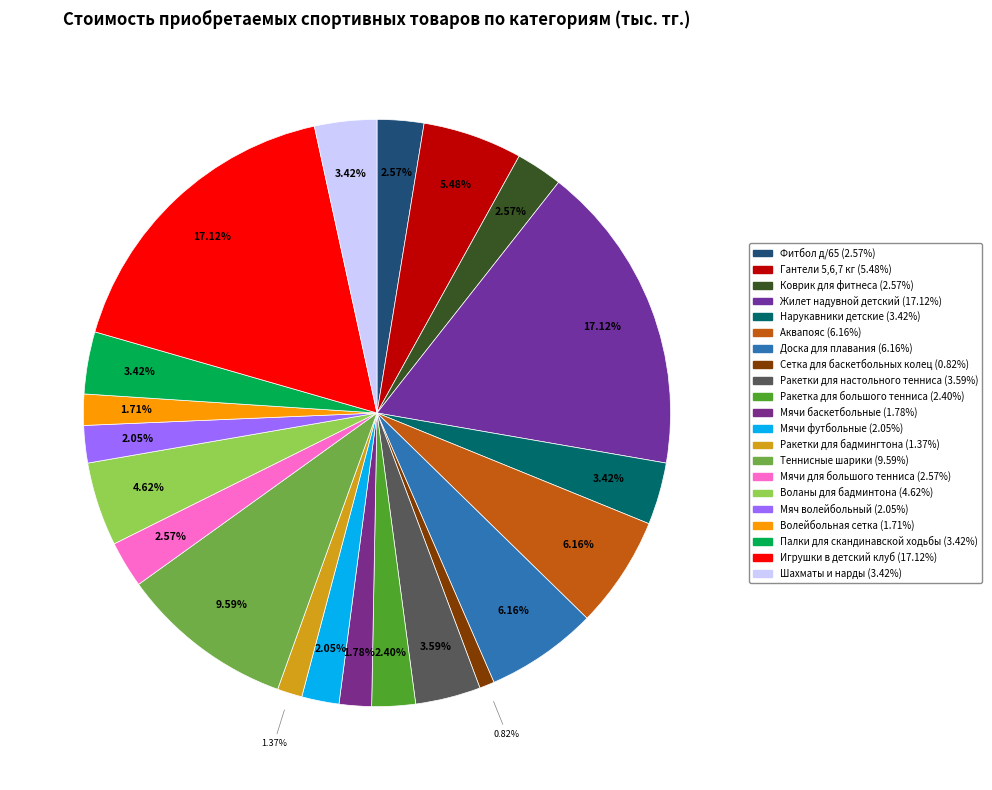

How many segments does this pie chart have?

21